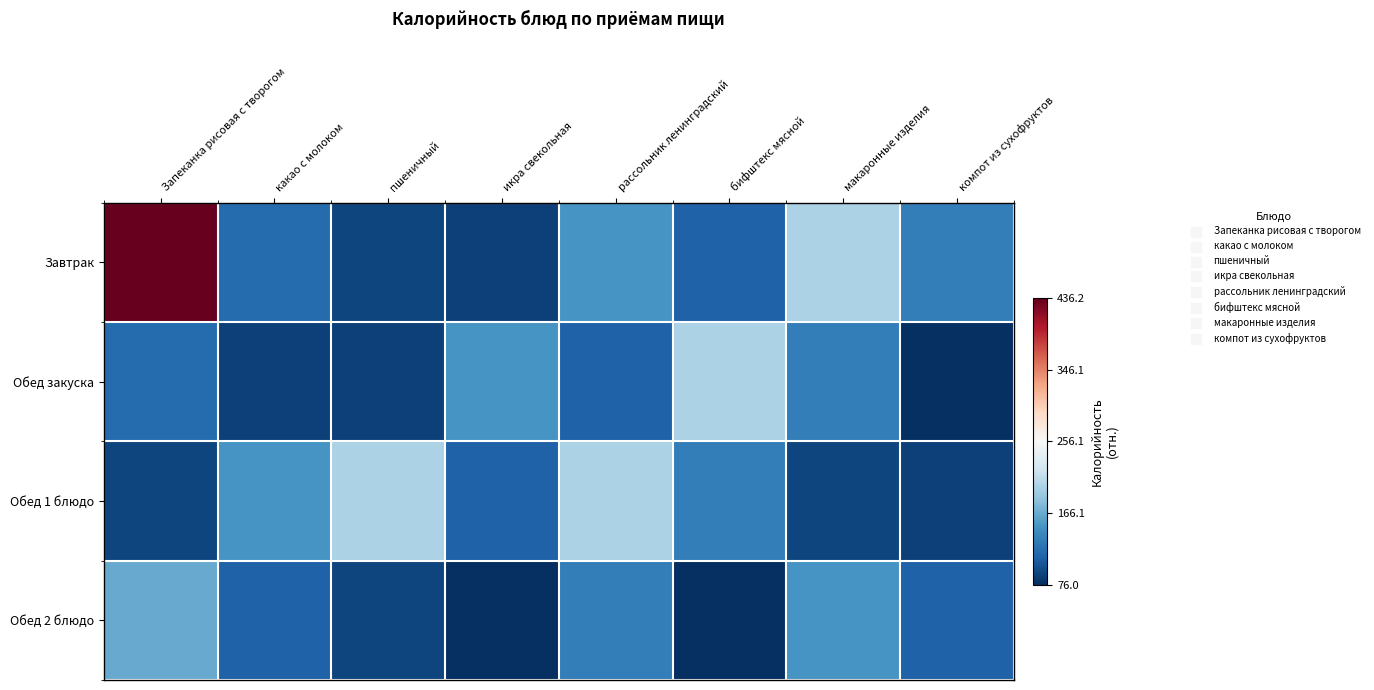

How many data points does each series have?

8